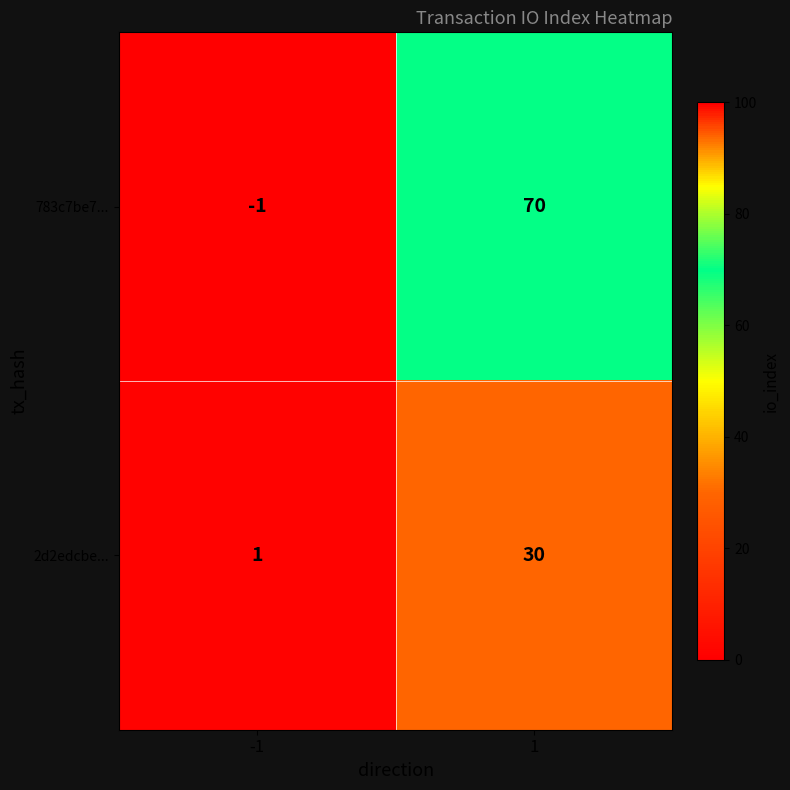

Rank the series at -1 from lowest to highest value.

783c7be7..., 2d2edcbe...